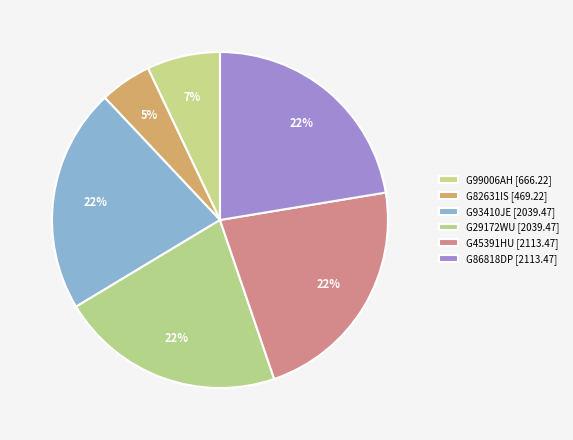

Approximately how many times larger is the value at G86818DP compared to G93410JE?

1.0